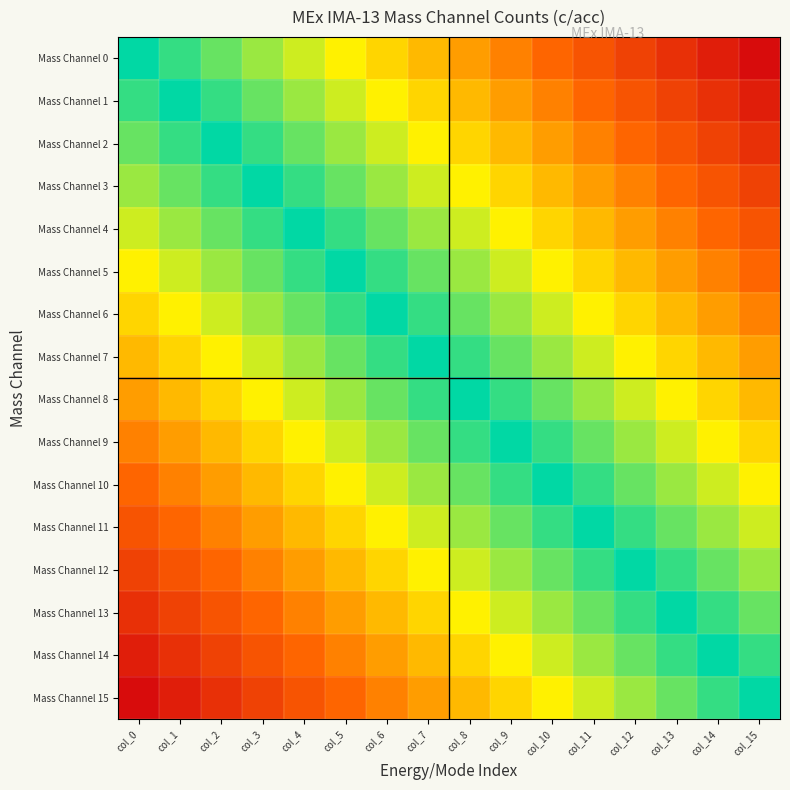

List the series in order of their peak value, highest first.

Mass Channel 0, Mass Channel 1, Mass Channel 2, Mass Channel 3, Mass Channel 4, Mass Channel 5, Mass Channel 6, Mass Channel 7, Mass Channel 8, Mass Channel 9, Mass Channel 10, Mass Channel 11, Mass Channel 12, Mass Channel 13, Mass Channel 14, Mass Channel 15